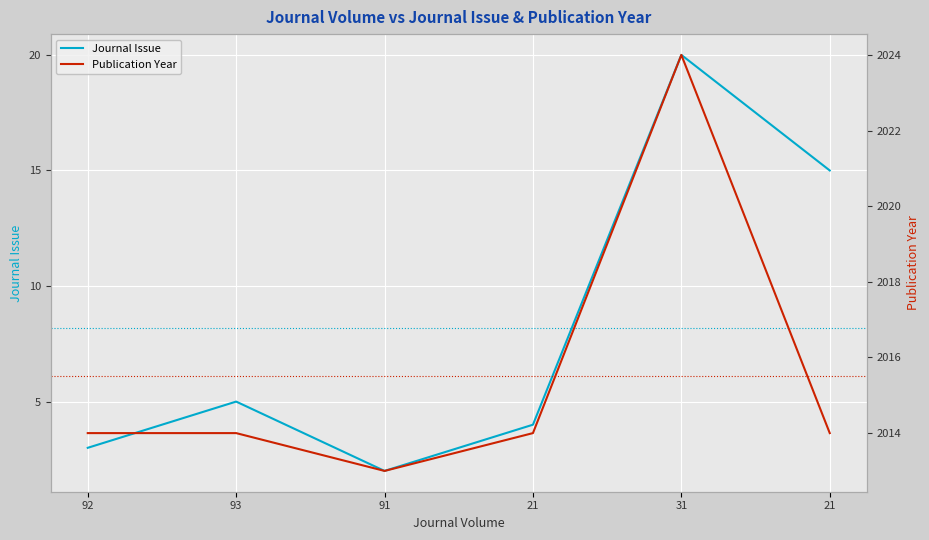

How many data points in Journal Issue are above 5?

2